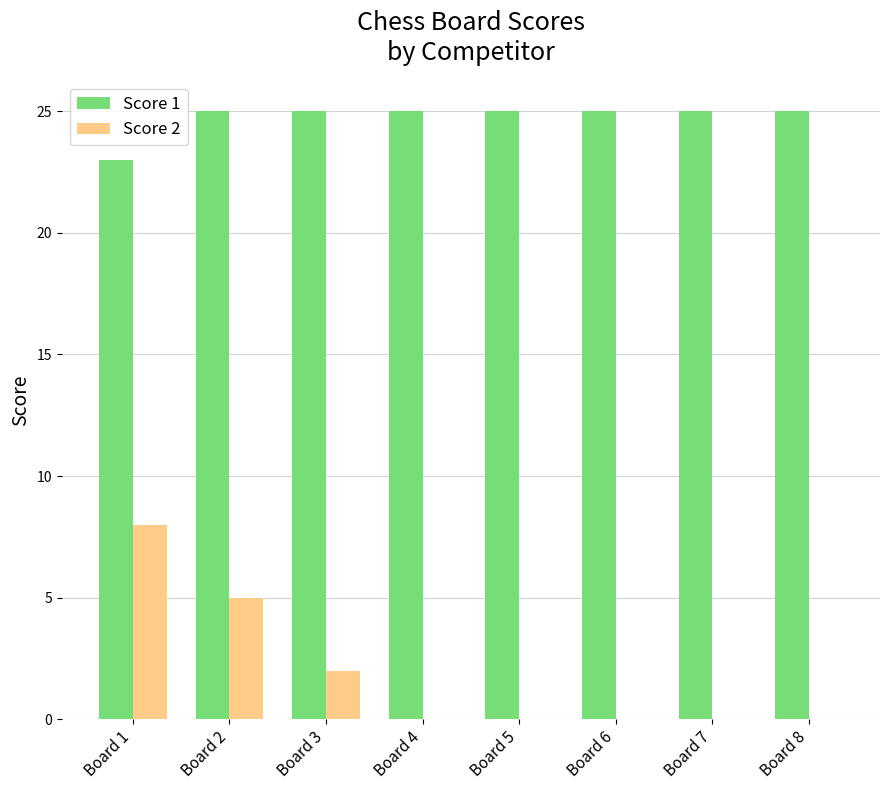

What is the total value across all series at Board 3?

27